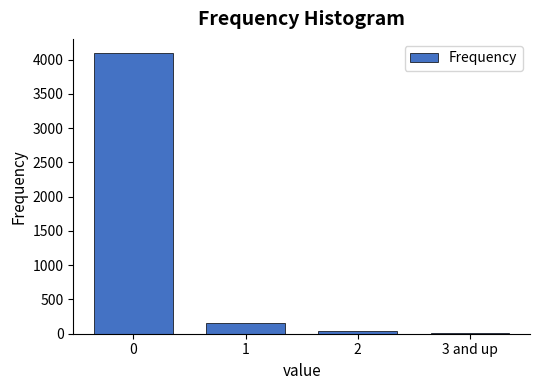

Reading left to right, transcribe all the data shown in this chart.

4096	150	45	14